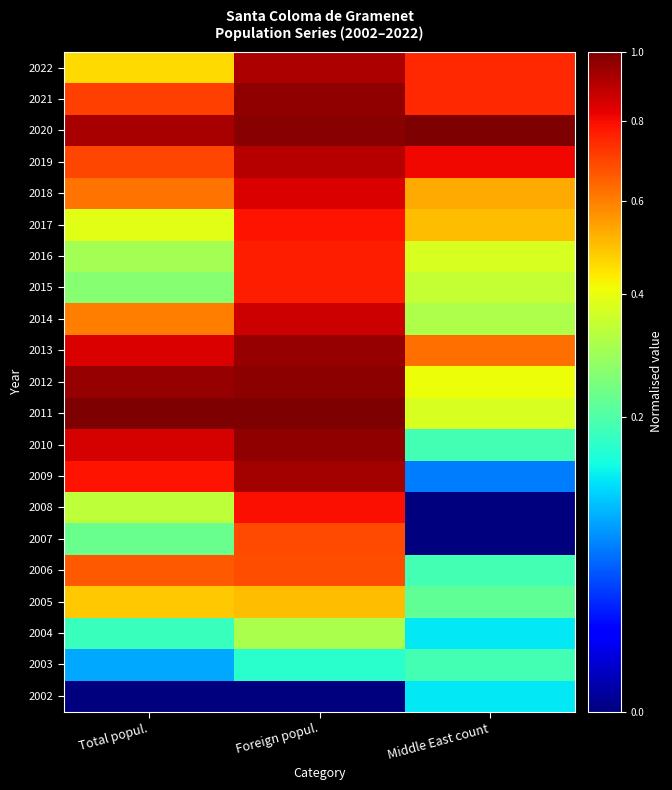

Between Foreign popul. and Total popul., which is larger?

Foreign popul.